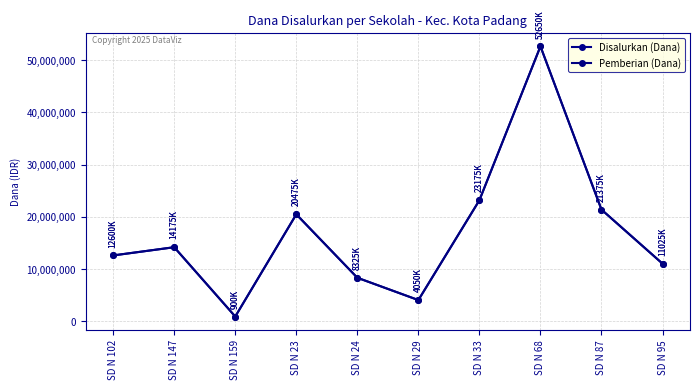

Which category has the highest value across all series?

SD N 68